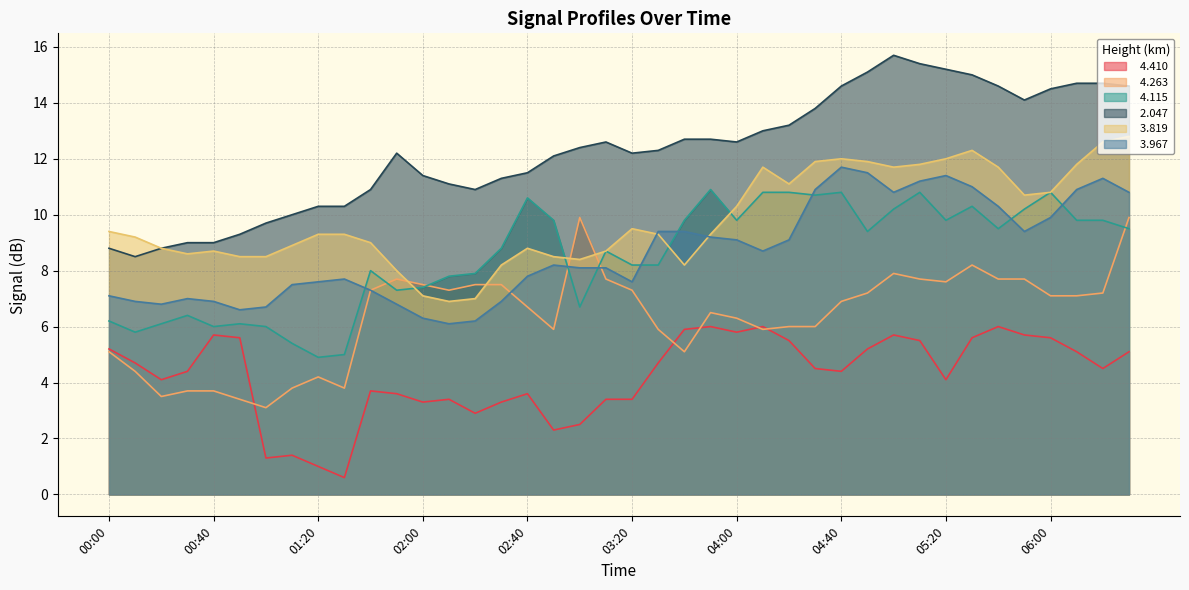

How many distinct data groups are displayed?

6